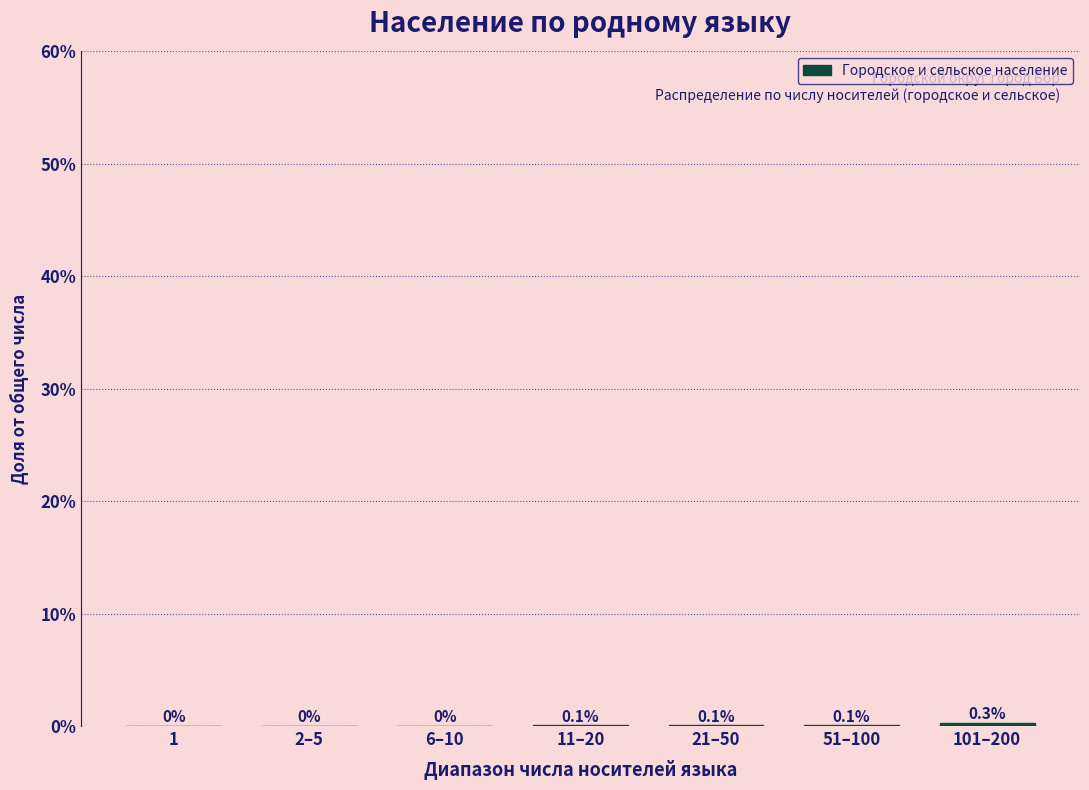

Which has a higher value, 6–10 or 101–200?

101–200